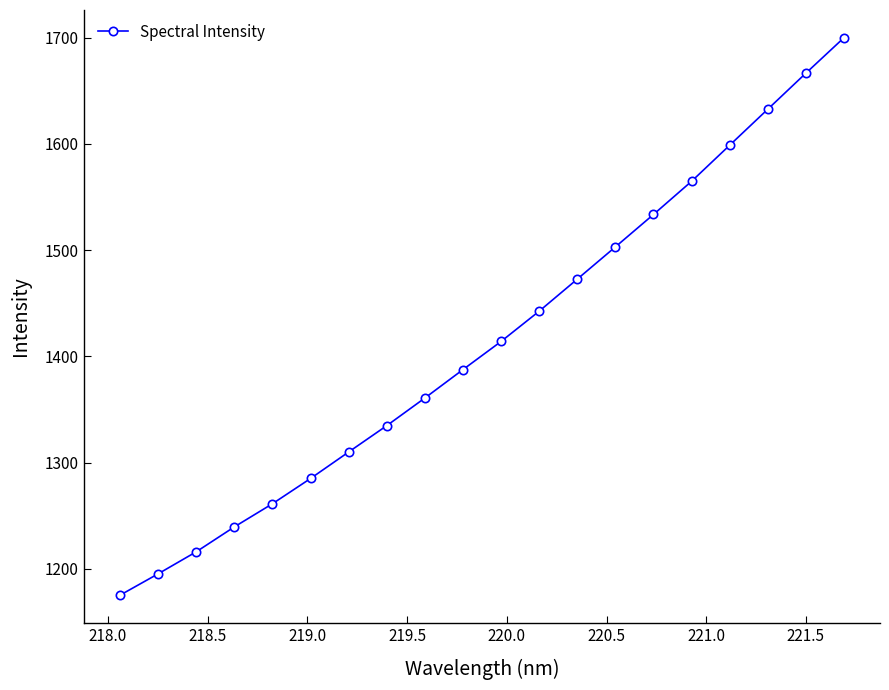

How many data points are above 1414?

10